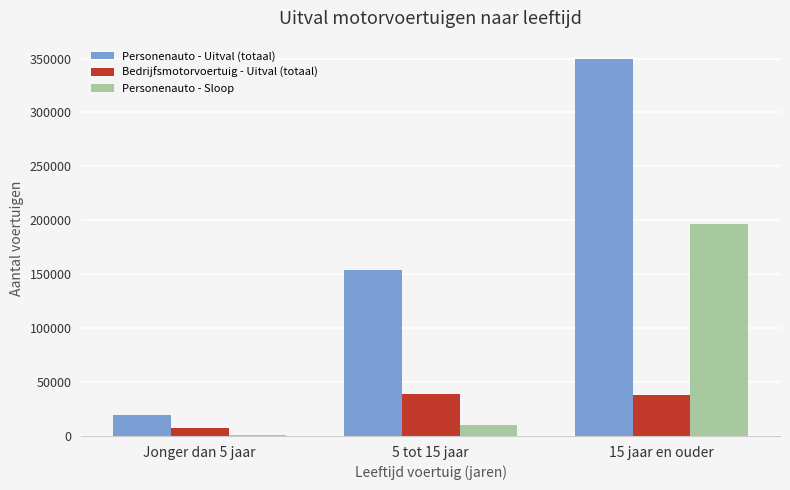

At which category is the sum across all series the highest?

15 jaar en ouder